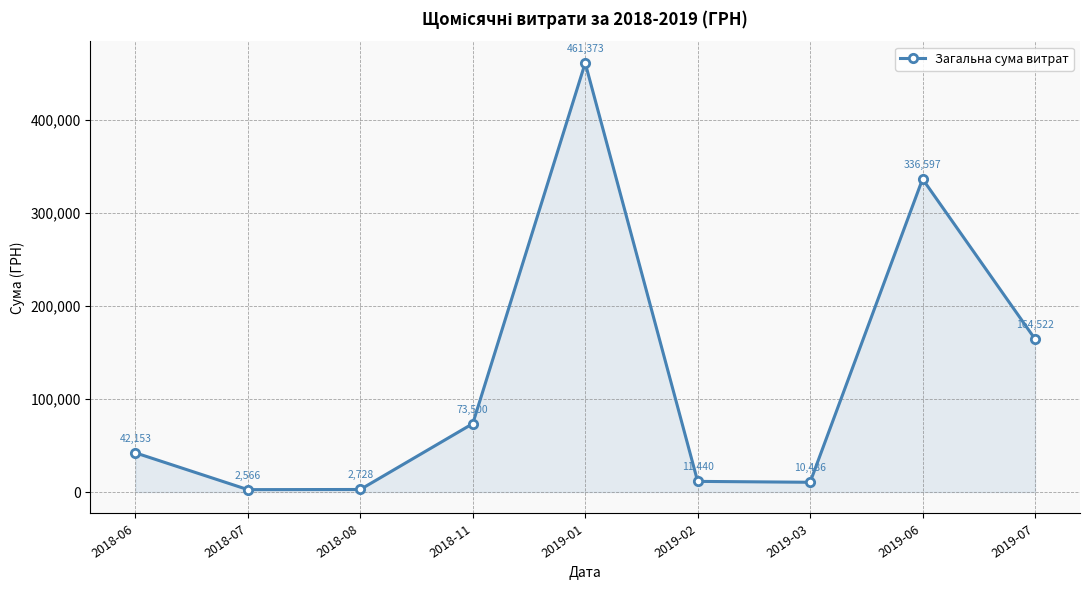

Which has a higher value, 2018-08 or 2019-02?

2019-02